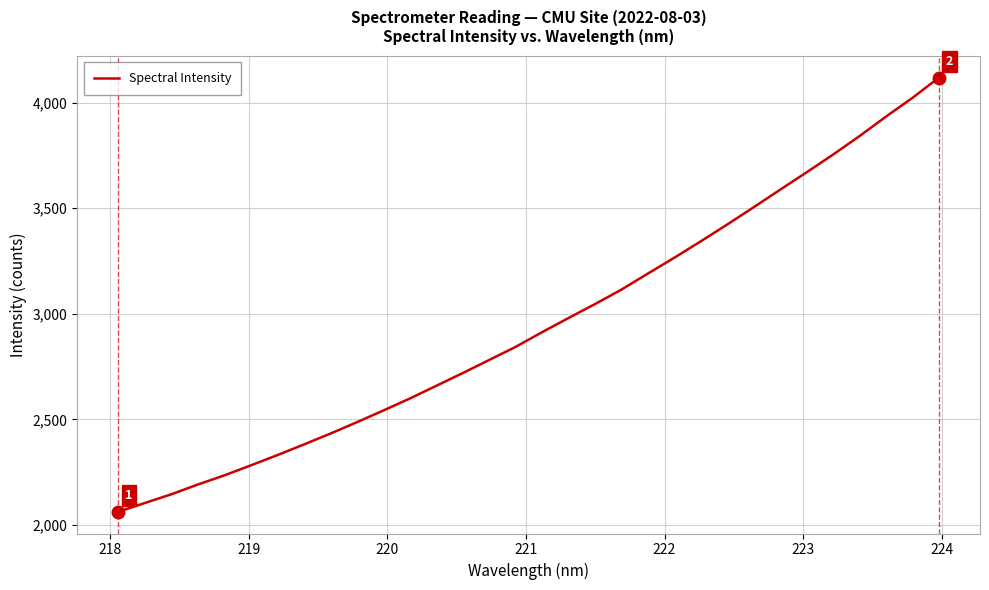

What is the maximum value shown in the chart?

4118.6